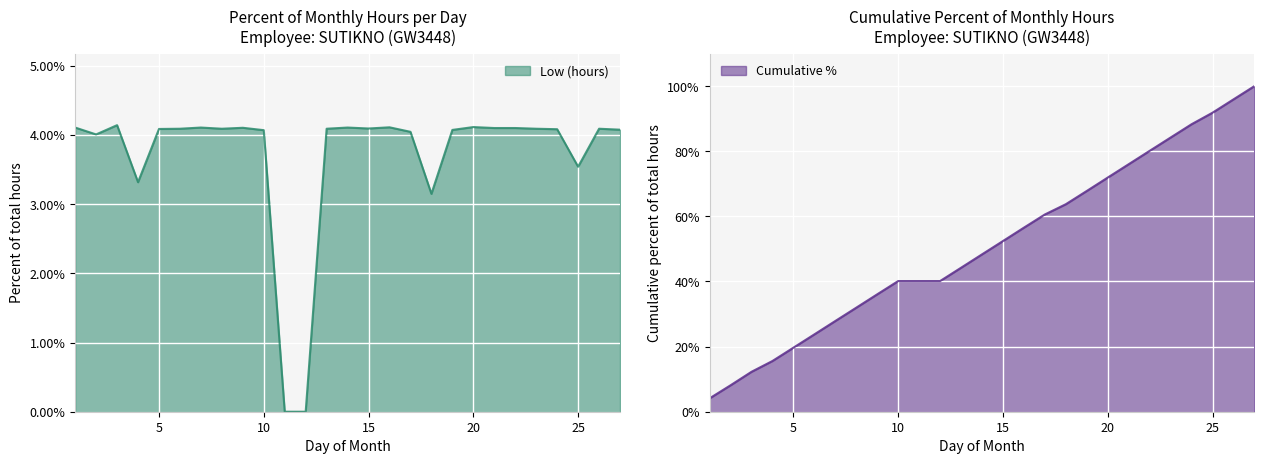

What is the maximum value shown in the chart?

4.1